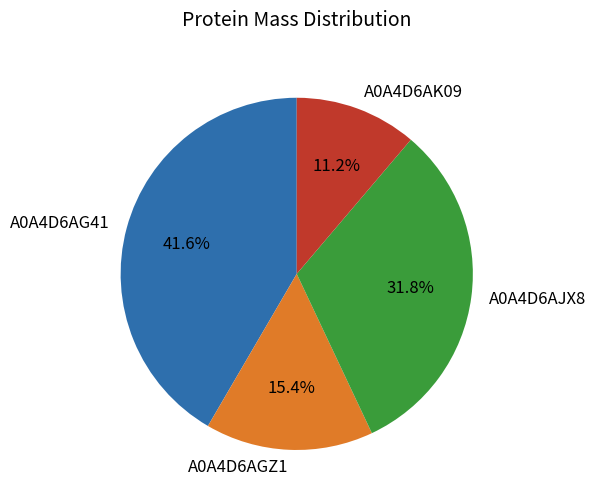

Between A0A4D6AGZ1 and A0A4D6AJX8, which is larger?

A0A4D6AJX8